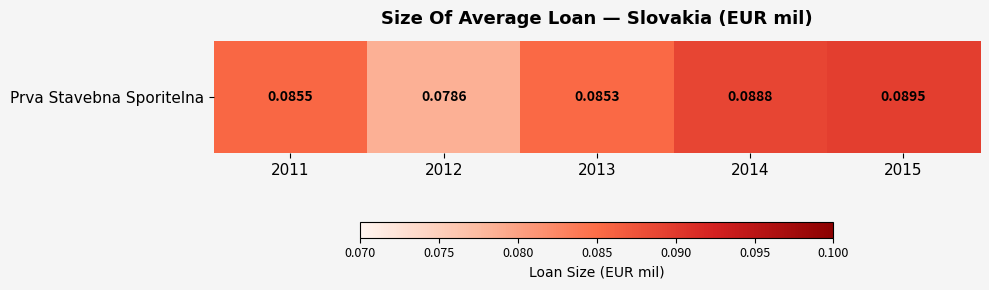

Reading right to left, extract all data points from this chart.

0.1	0.1	0.1	0.1	0.1